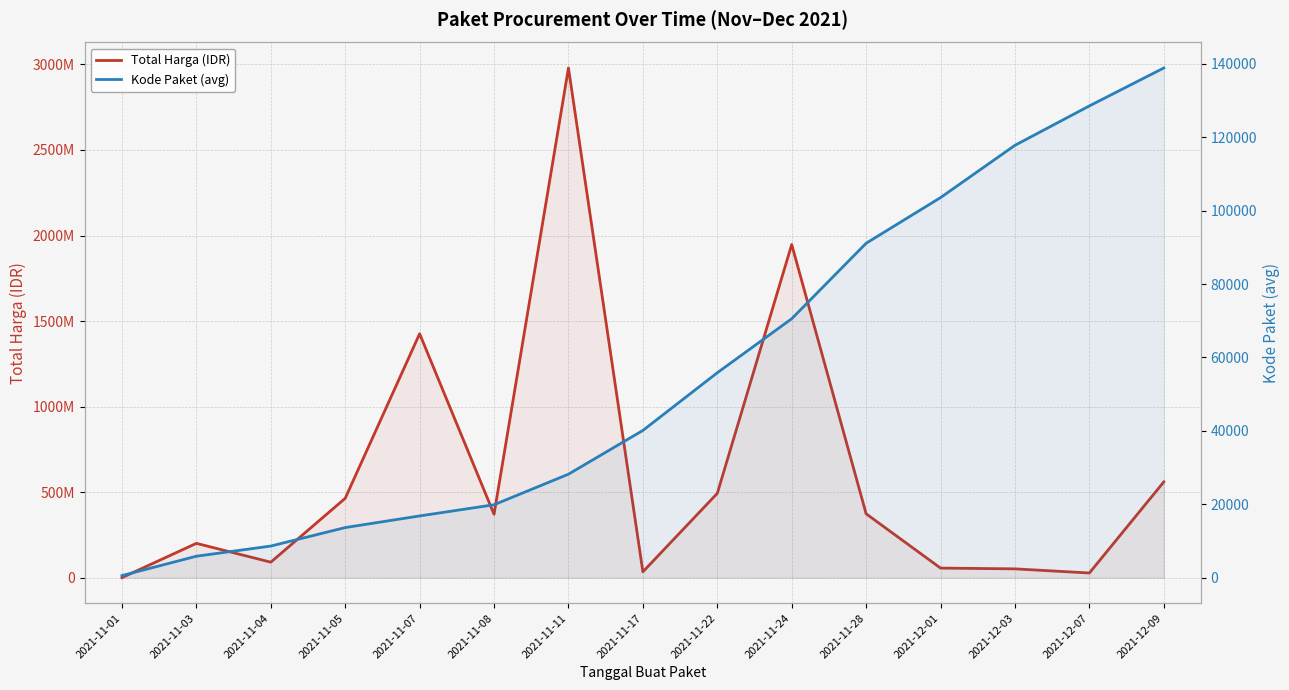

How many interior local peaks does the Total Harga (IDR) series have?

4